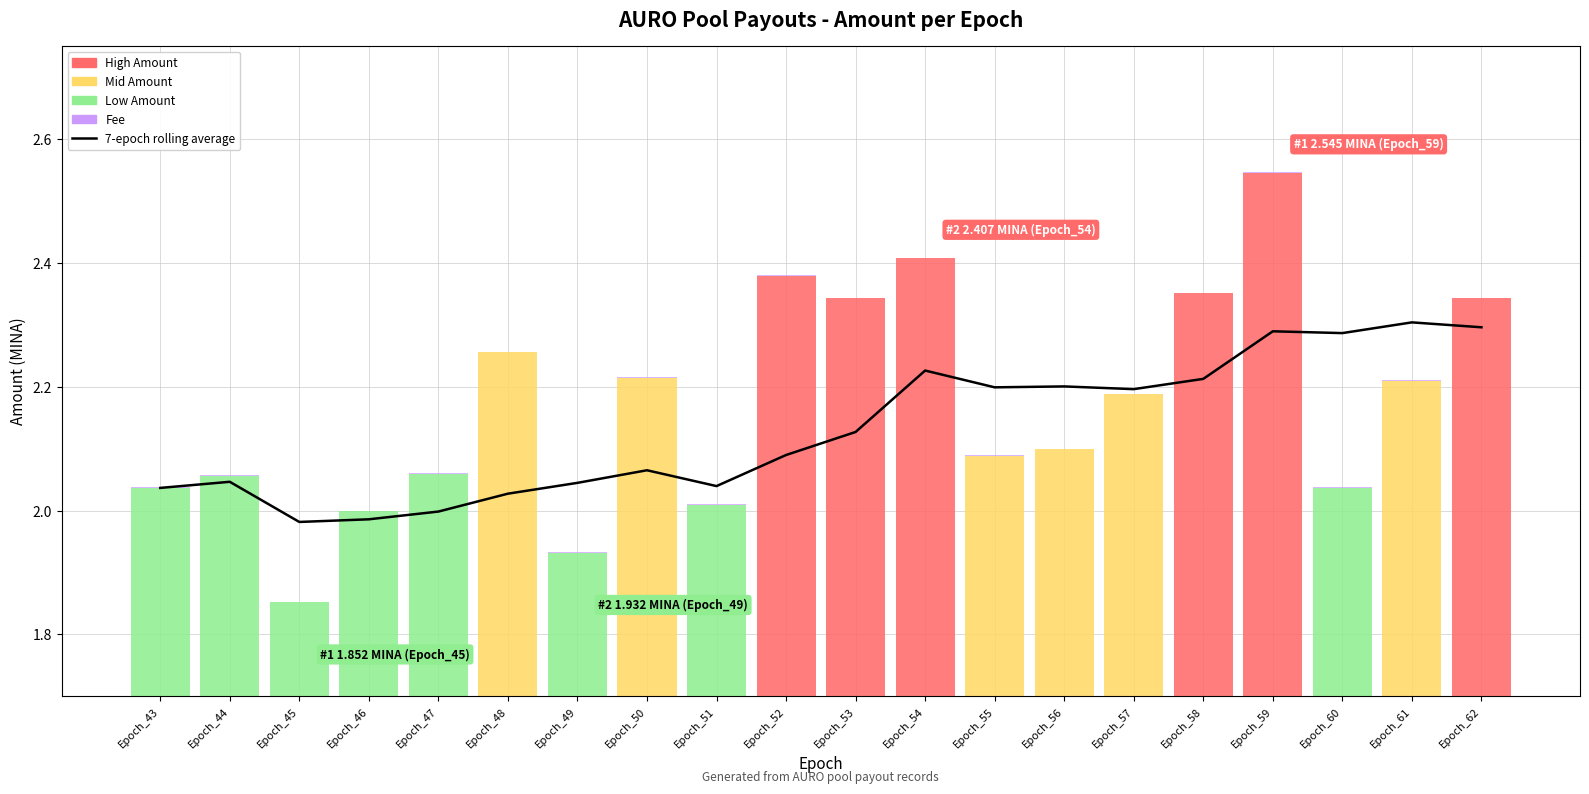

The value of Fee at Epoch_50 is 0.0. True or false?

False